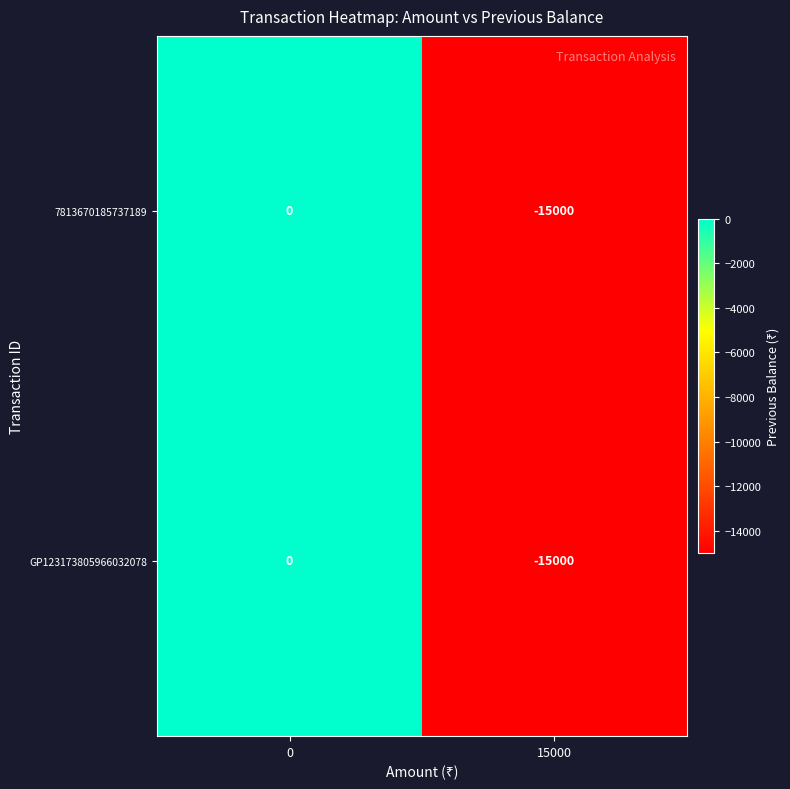

How many values in 7813670185737189 are below zero?

1